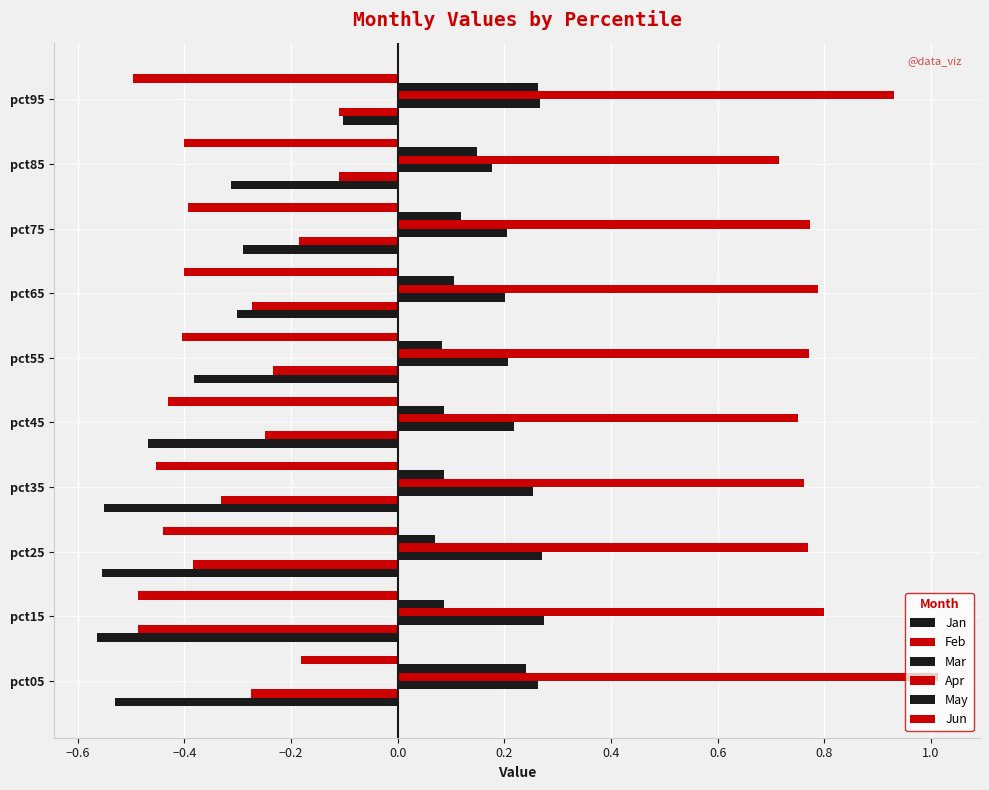

How many distinct data groups are displayed?

6